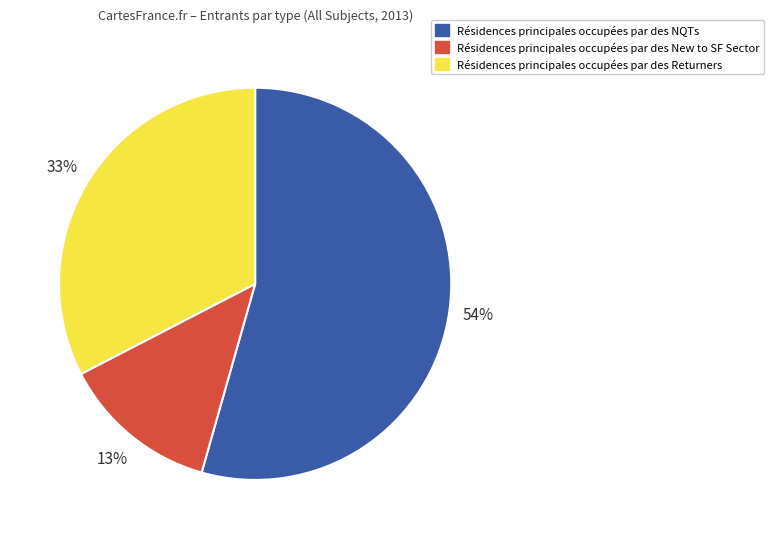

How many segments does this pie chart have?

3